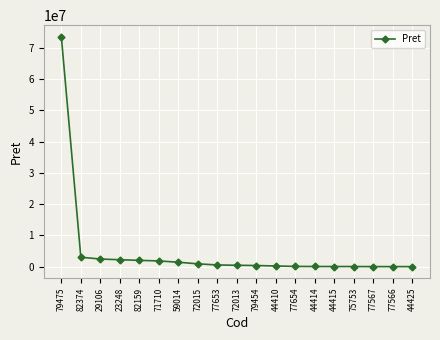

What is the greatest value displayed?

73579848.0